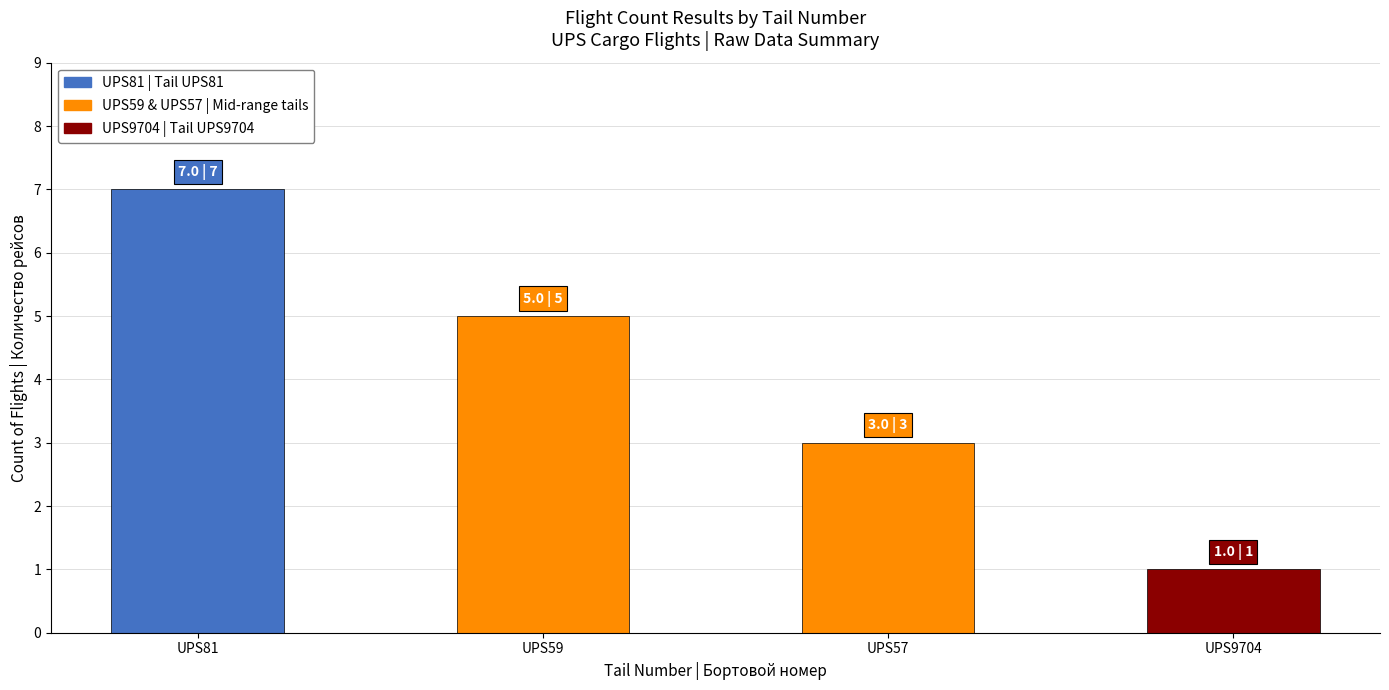

At which category does the chart reach its peak across all series?

UPS81